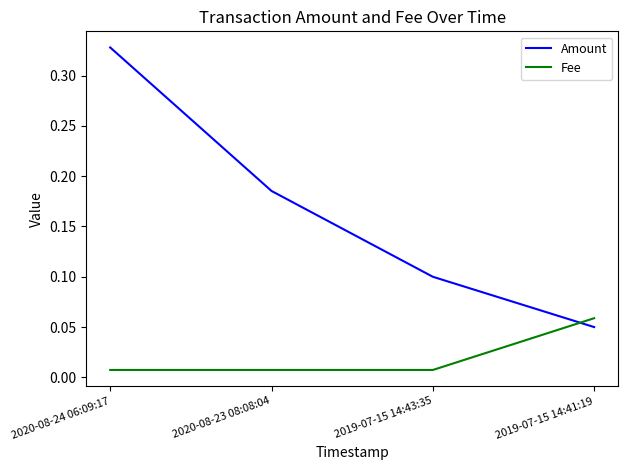

The Amount series shows 0.2 at 2019-07-15 14:43:35. True or false?

False